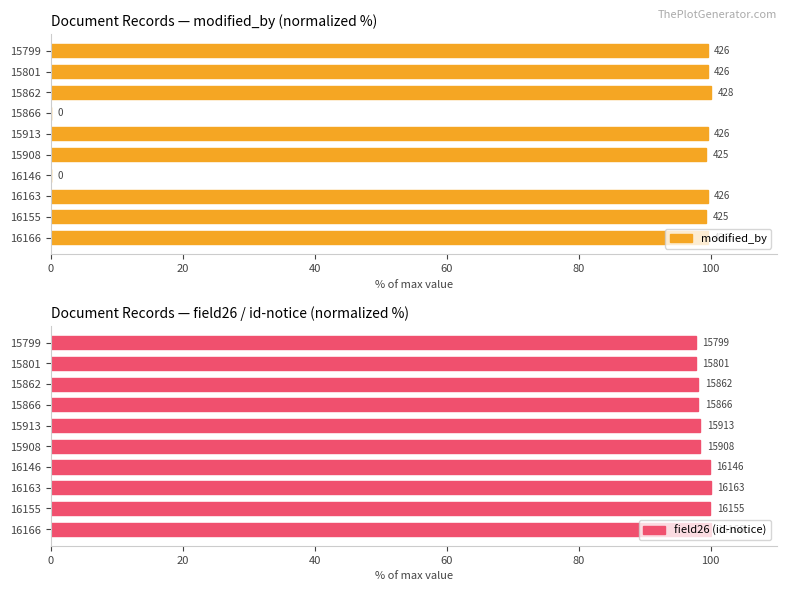

Is the value of modified_by at 15799 greater than the value of field26 (id-notice) at 16166?

No